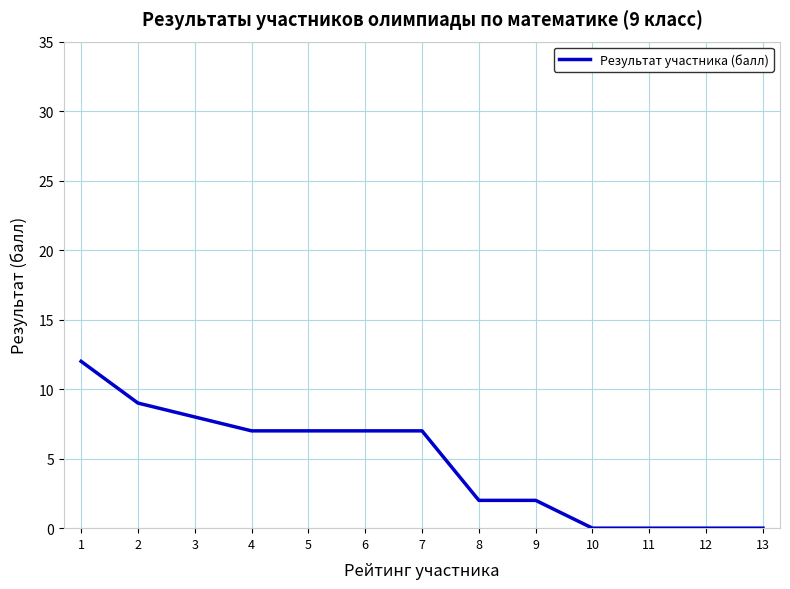

The value at 8 is 2. True or false?

True